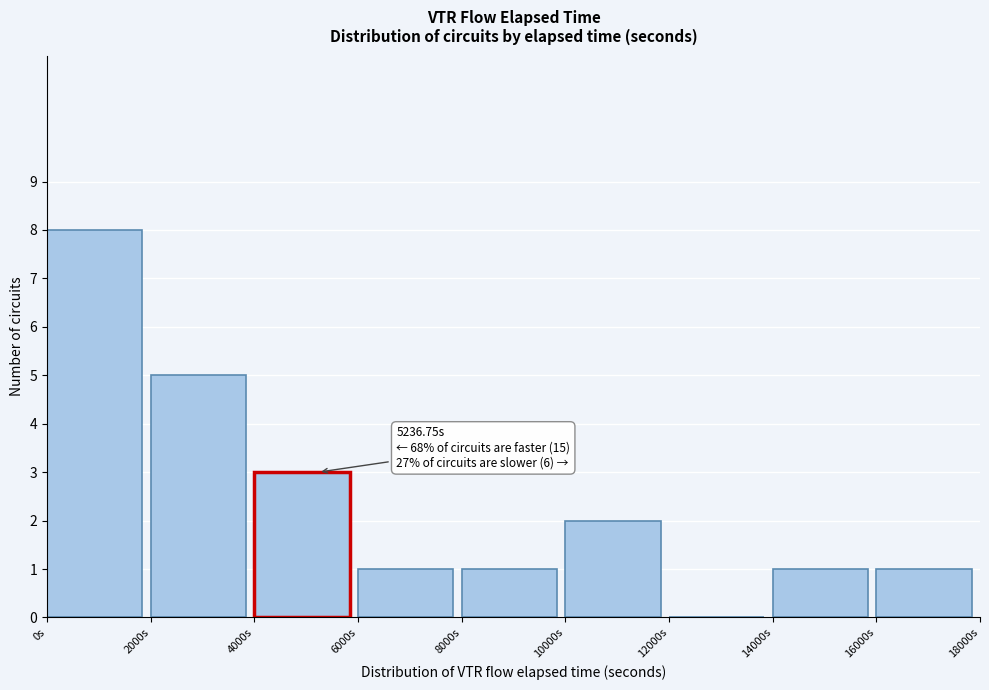

Over which range of the x-axis is the bar tallest?

0 to 2000